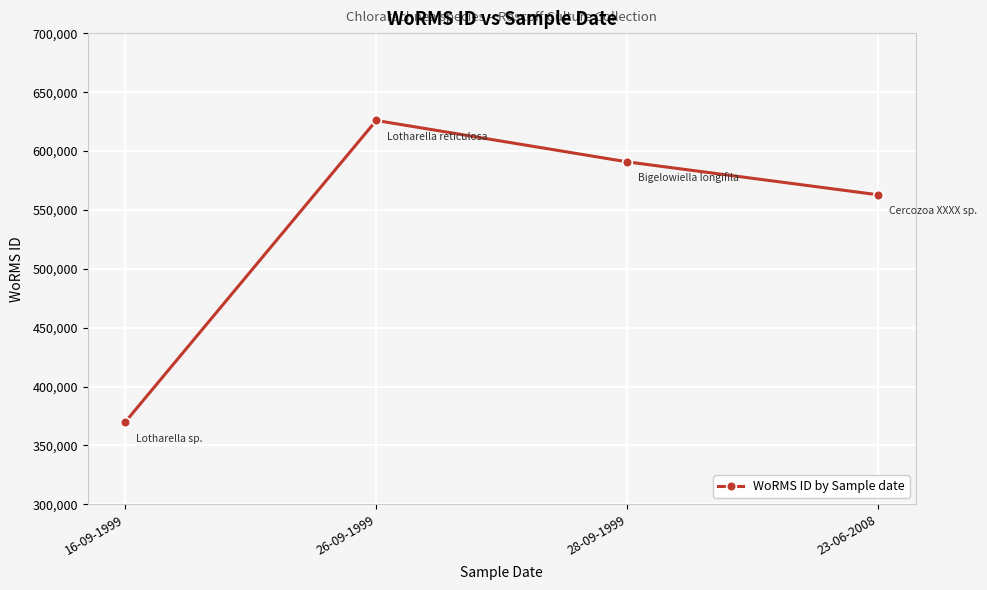

List the labels in order of value, smallest first.

16-09-1999, 23-06-2008, 28-09-1999, 26-09-1999